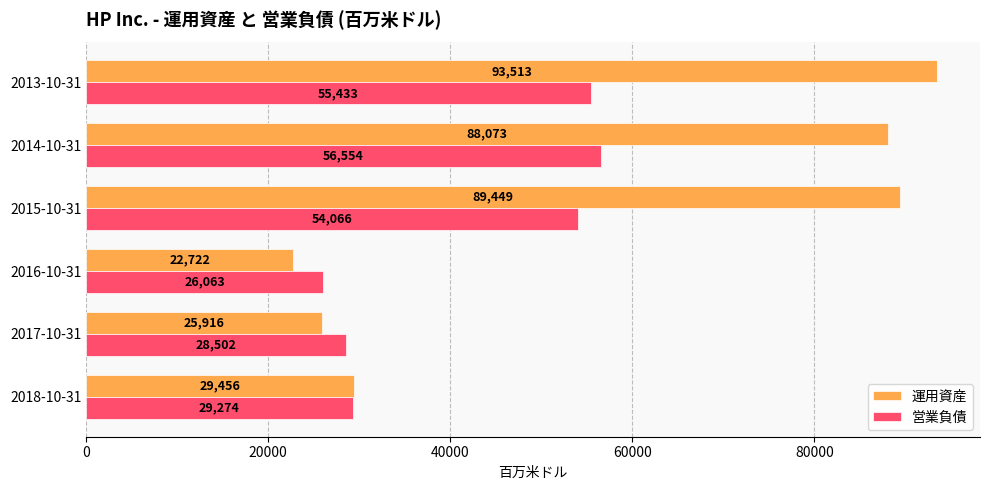

What is the difference between the maximum and minimum values in the 営業負債 series?

30491